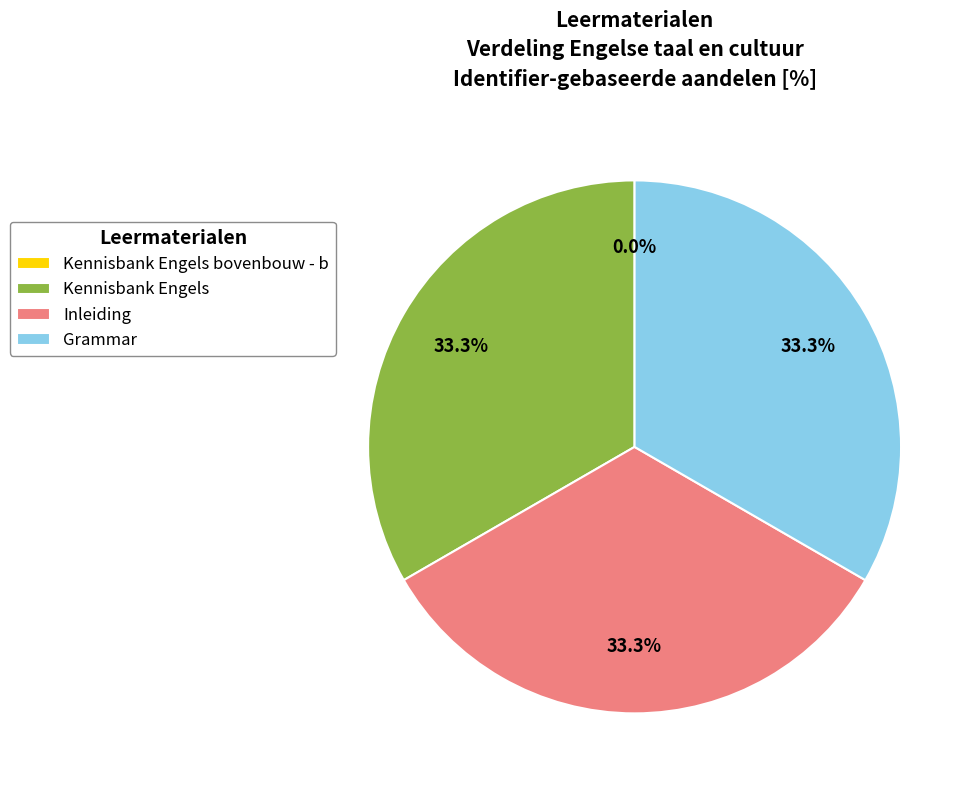

Is it true that Inleiding is 33% of the pie?

True